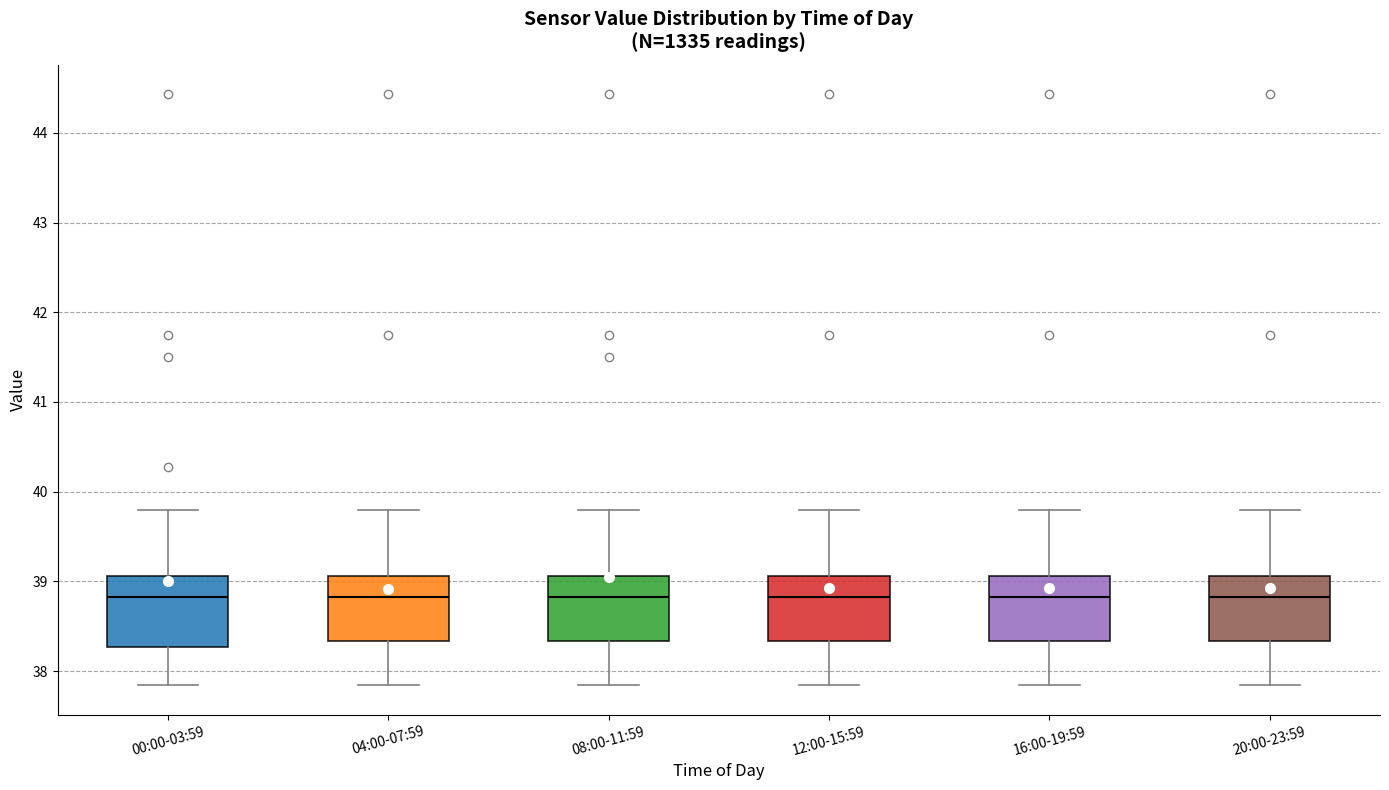

Reading left to right, read every box against the y-axis: the position of its median line, the range the box covers, and the ends of its whiskers. The values are not printed on the chart, so give them approximately, as read against the axis.

00:00-03:59: median 38.8, box 38.3 to 39.1, whiskers 37.8 to 39.8
04:00-07:59: median 38.8, box 38.3 to 39.1, whiskers 37.8 to 39.8
08:00-11:59: median 38.8, box 38.3 to 39.1, whiskers 37.8 to 39.8
12:00-15:59: median 38.8, box 38.3 to 39.1, whiskers 37.8 to 39.8
16:00-19:59: median 38.8, box 38.3 to 39.1, whiskers 37.8 to 39.8
20:00-23:59: median 38.8, box 38.3 to 39.1, whiskers 37.8 to 39.8